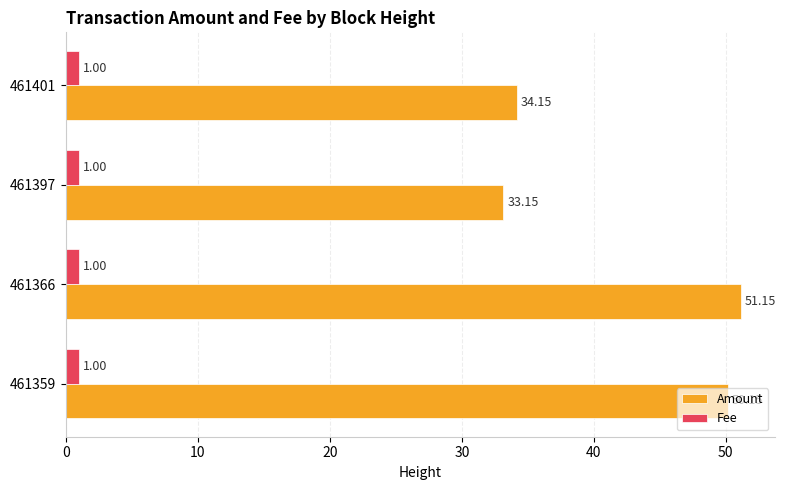

Which series changed the most between 461359 and 461401?

Amount